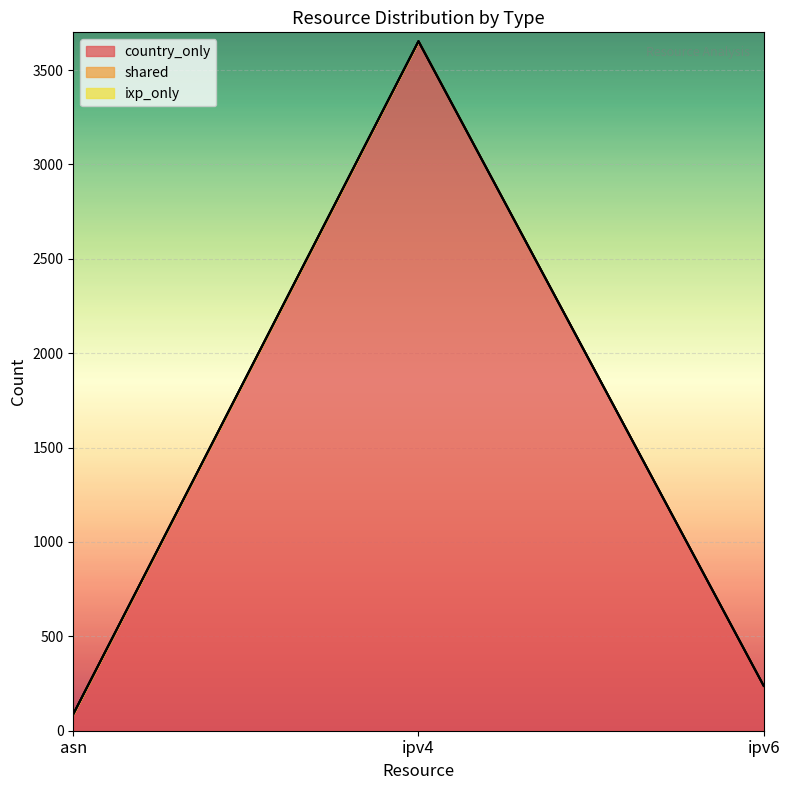

Where is shared nearest to the value 0?

asn